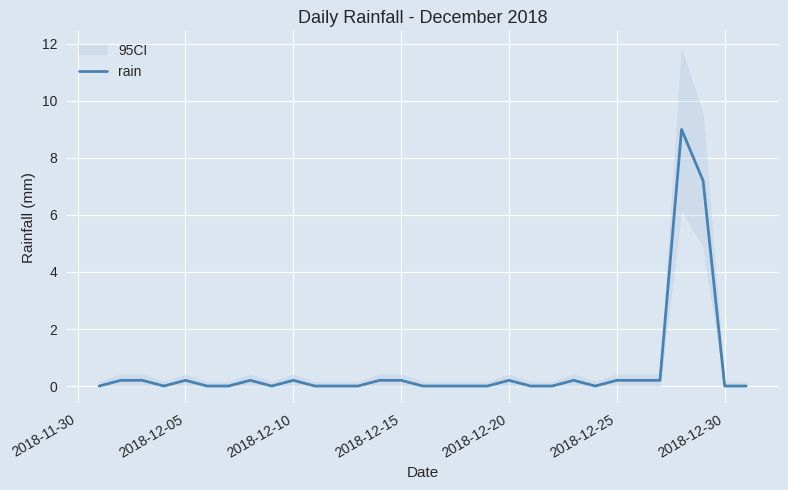

What is the highest value of the rain series?

9.0